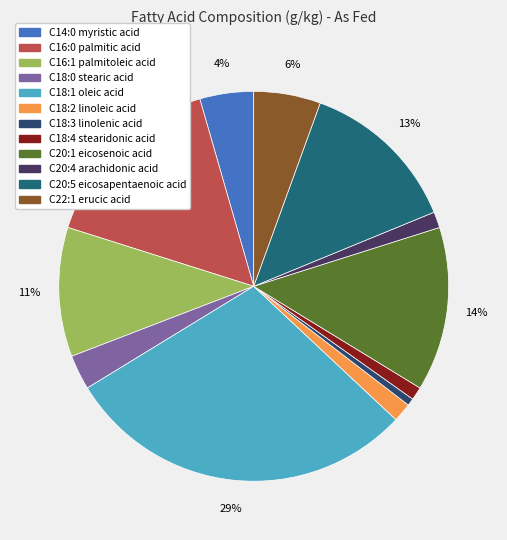

What is the change in value from C20:1 eicosenoic acid to C22:1 erucic acid?

-67